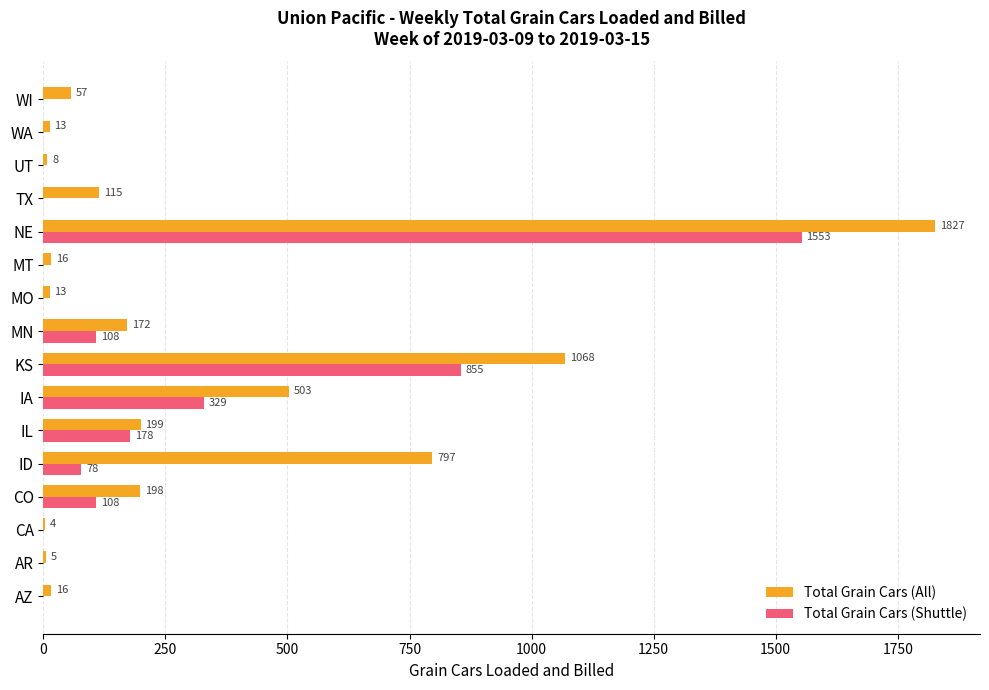

Count the number of data series in this chart.

2